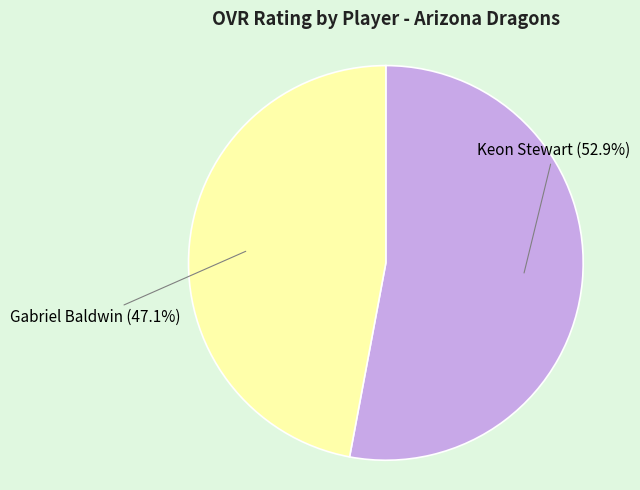

To the nearest percent, what percentage of the pie is Keon Stewart?

53%